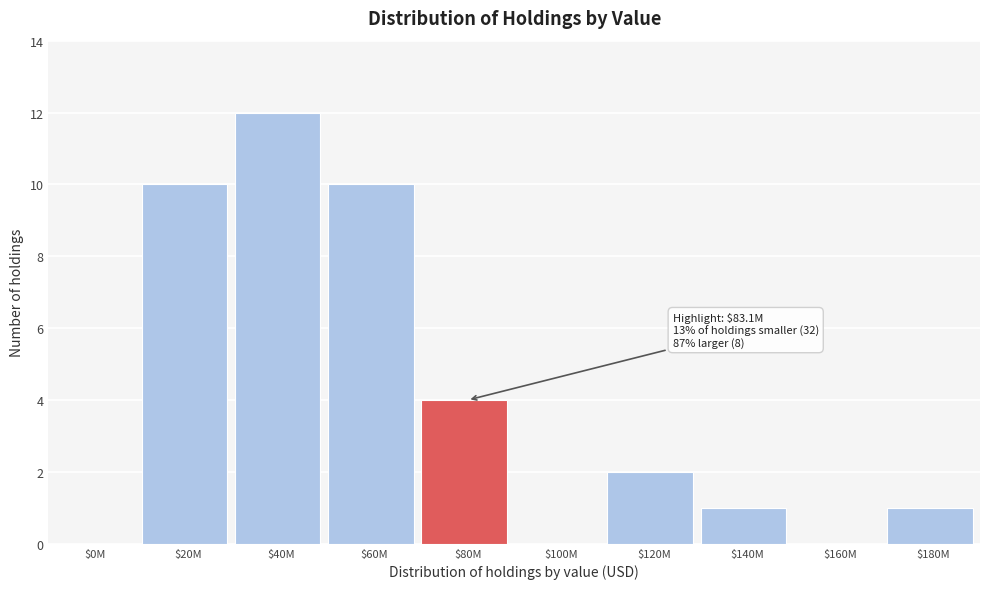

Which label corresponds to the largest value in the chart?

$40M